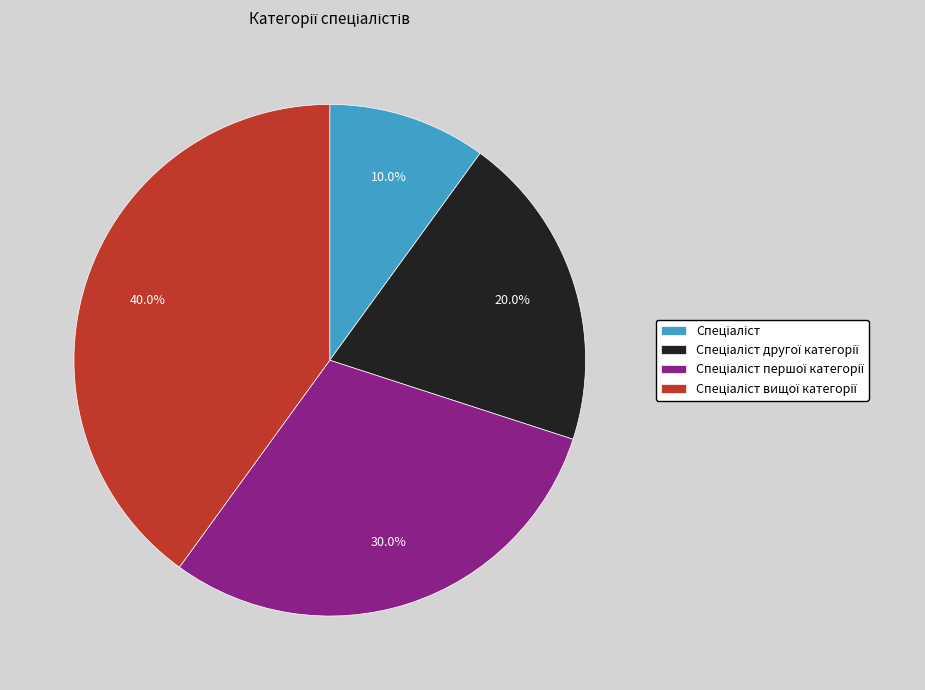

To the nearest percent, what is the average slice percentage?

25%